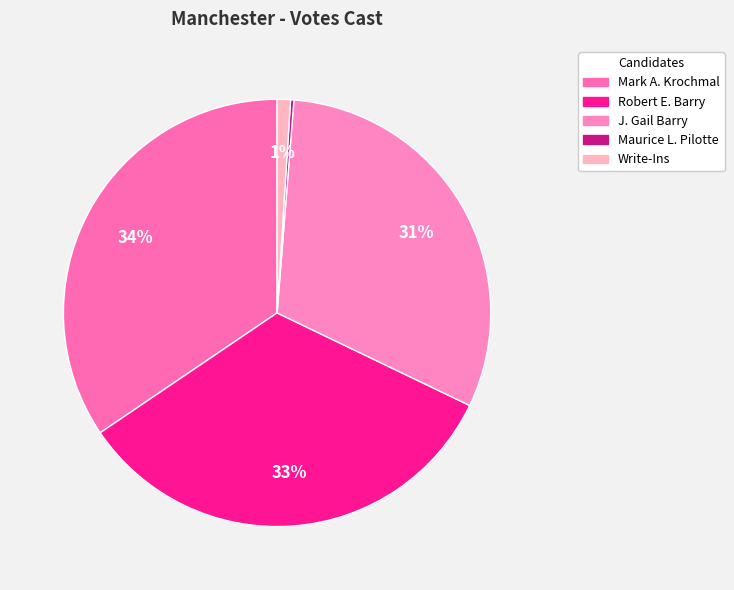

True or false: Write-Ins accounts for 1% of the total.

True